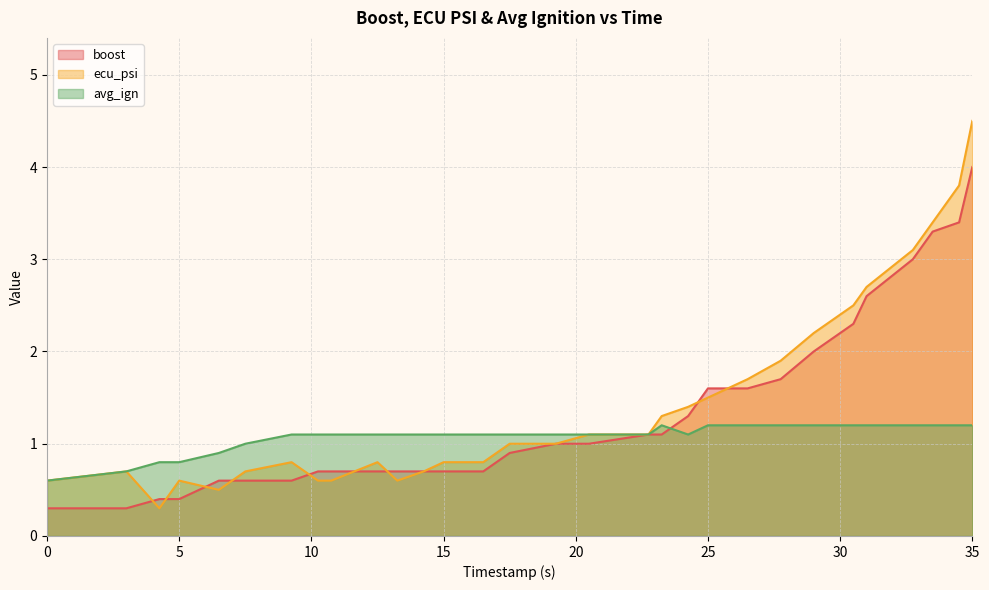

Count the number of categories in the chart.

30